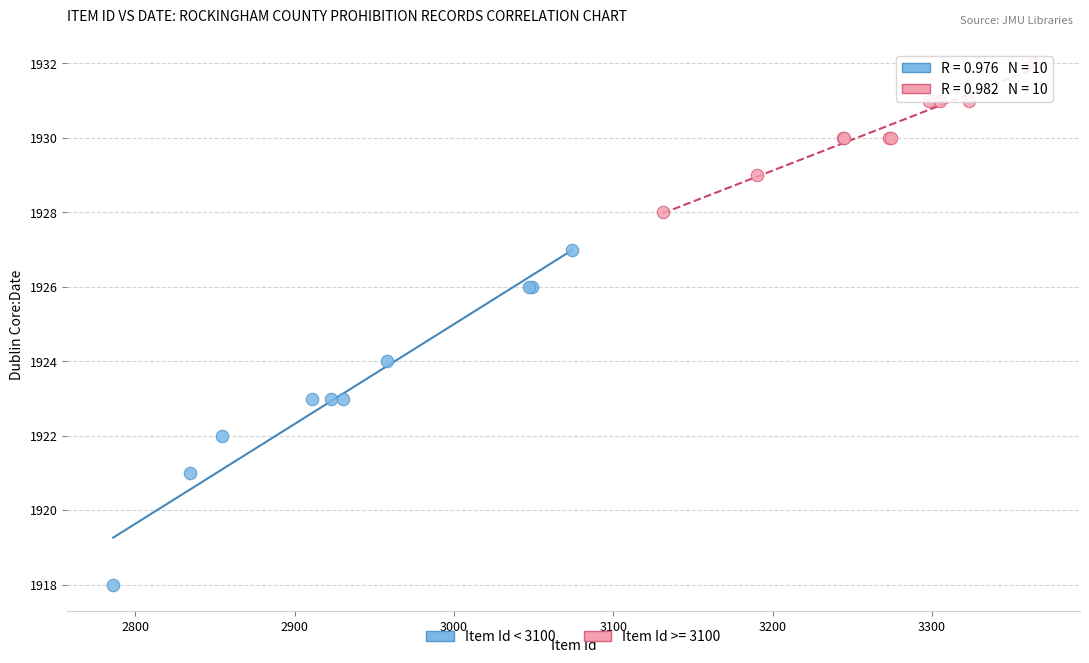

Which series has the widest spread of Y values?

Item Id < 3100